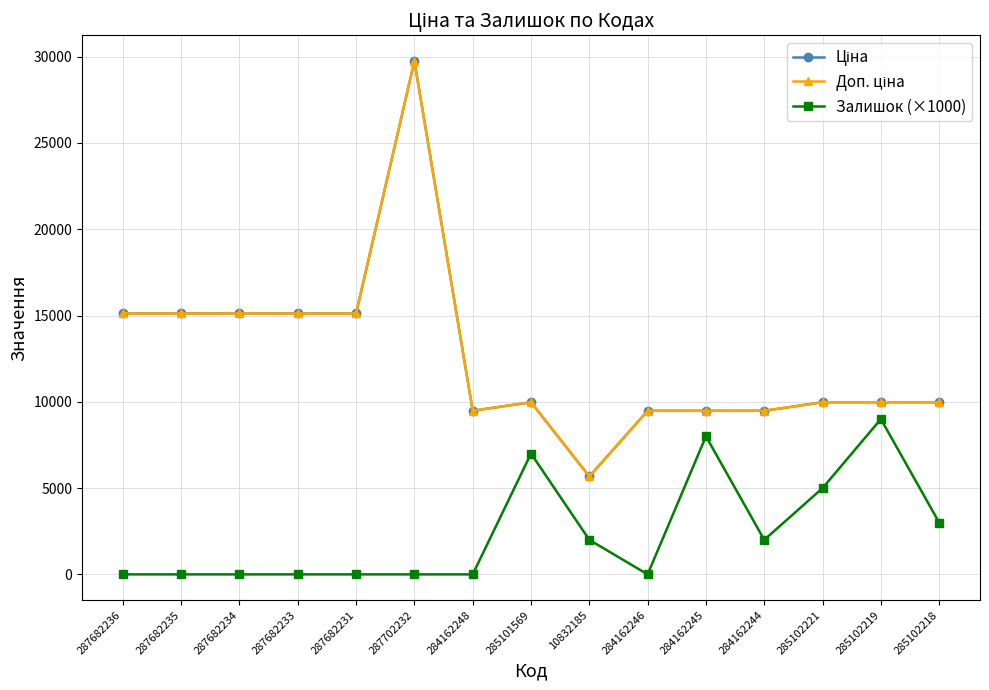

Which series changed the most between 287682233 and 285102221?

Ціна